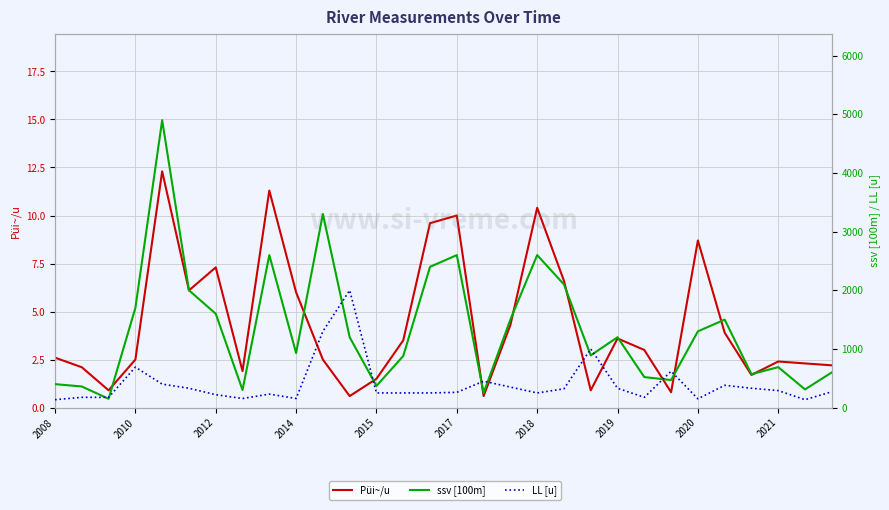

What is the difference between the highest and lowest values at 2019?

1196.4